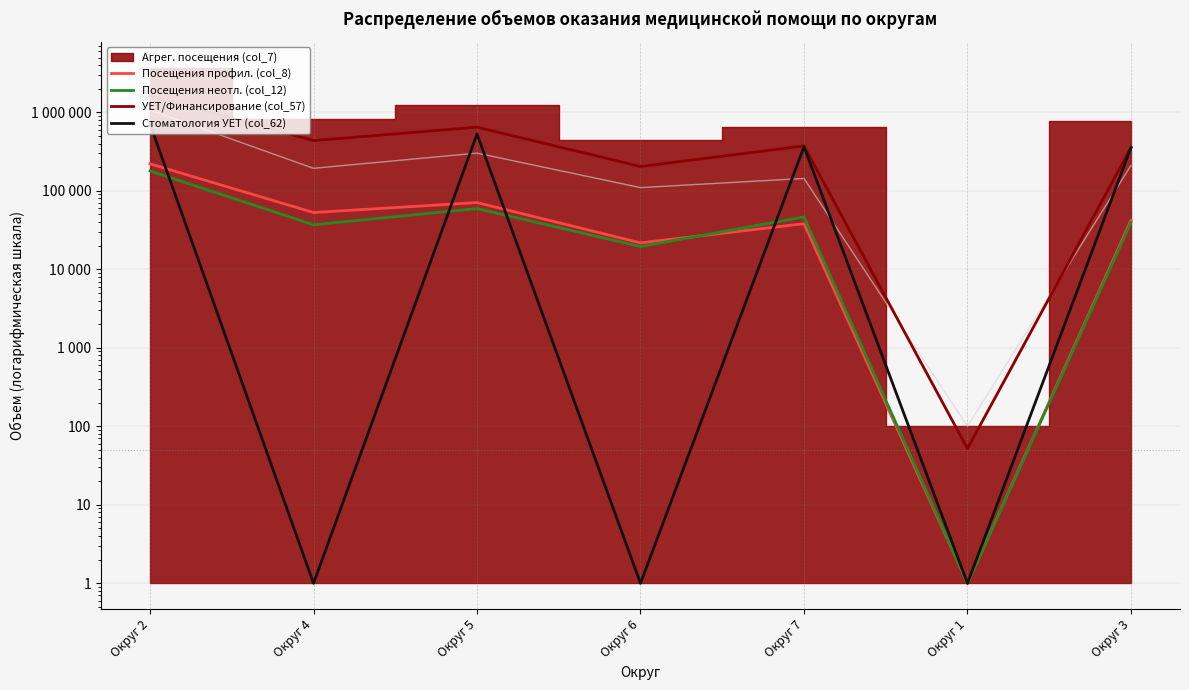

How many data points in УЕТ/Финансирование (col_57) are less than 373486?

3